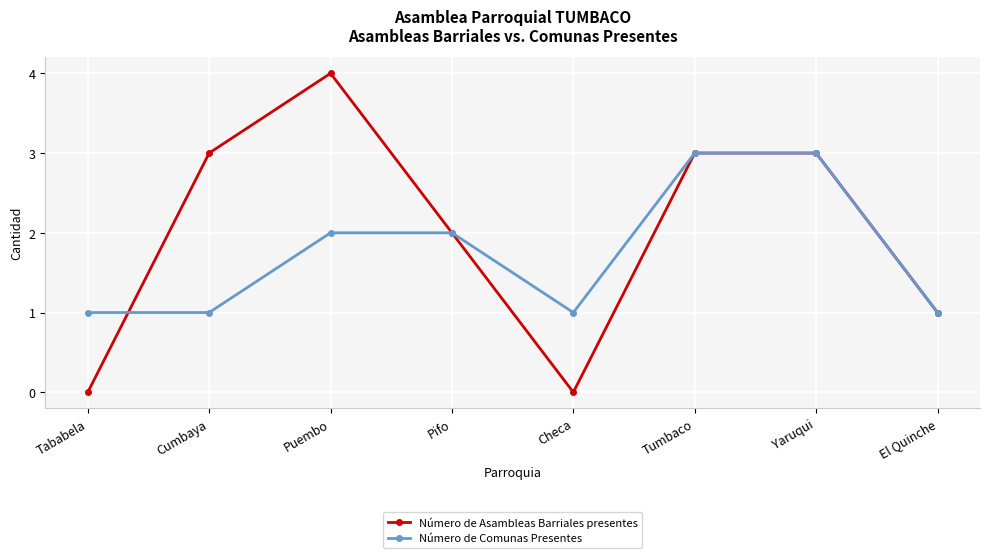

What is the sum of all Número de Comunas Presentes values?

14